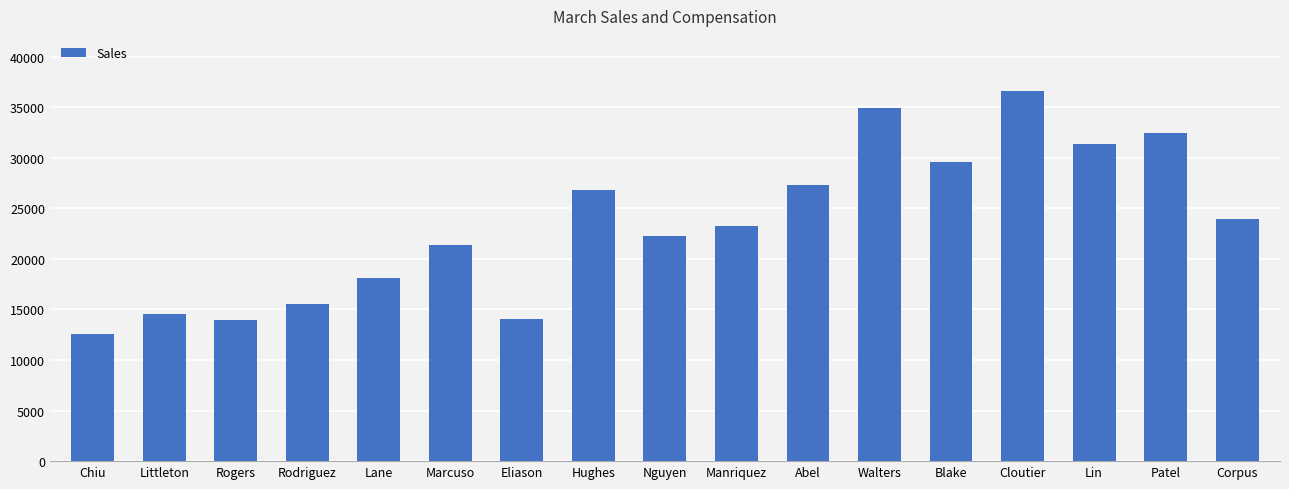

How many data points are less than 23239?

8